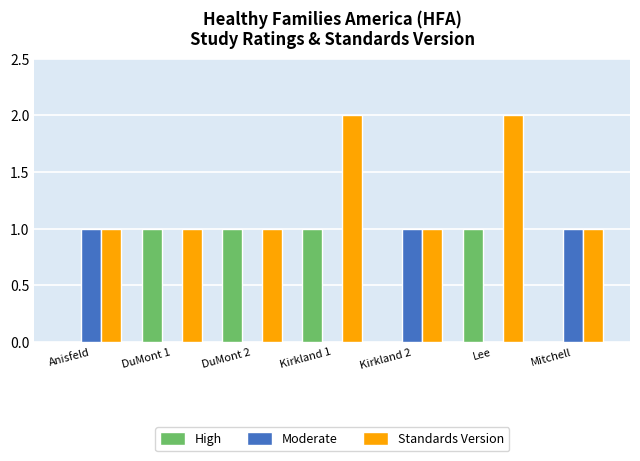

Is it true that Standards Version equals 0 at DuMont 2?

False